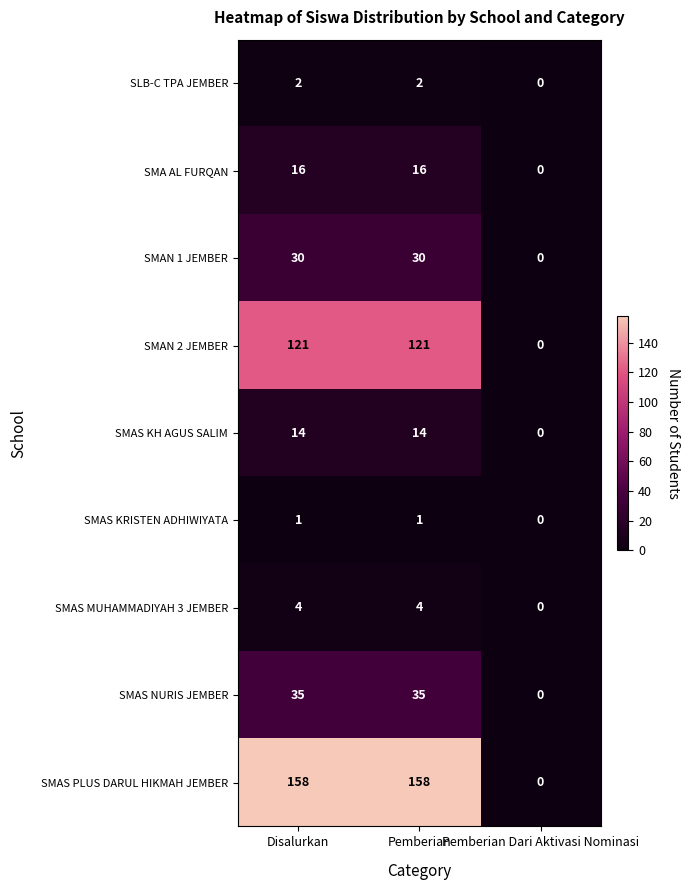

What is the greatest value displayed?

158